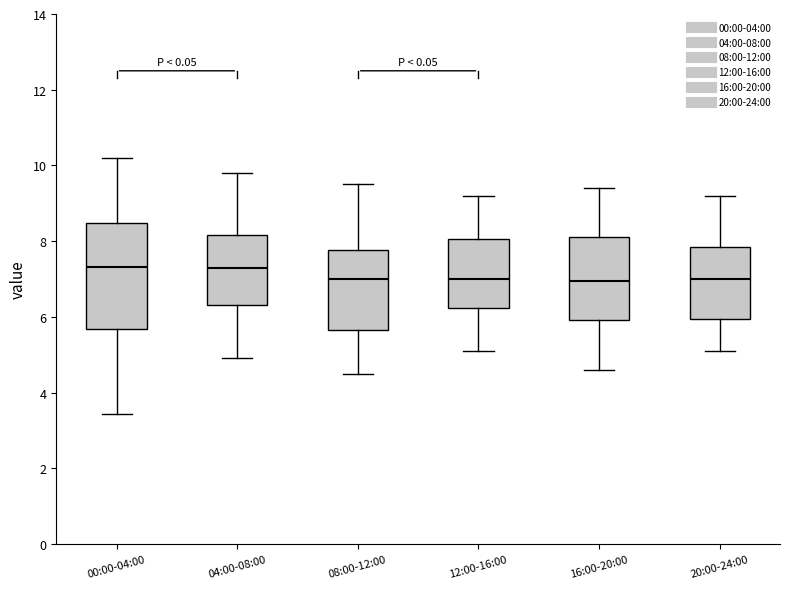

Reading left to right, transcribe this box plot: for each box, give where its median line is, the range the box spans, and where its two whiskers end, as read against the y-axis. The values are not printed on the chart, so give them approximately, as read against the axis.

00:00-04:00: median 7.4, box 5.6 to 8.4, whiskers 3.4 to 10.2
04:00-08:00: median 7.2, box 6.4 to 8.2, whiskers 5.0 to 9.8
08:00-12:00: median 7.0, box 5.6 to 7.8, whiskers 4.6 to 9.6
12:00-16:00: median 7.0, box 6.2 to 8.0, whiskers 5.2 to 9.2
16:00-20:00: median 7.0, box 6.0 to 8.2, whiskers 4.6 to 9.4
20:00-24:00: median 7.0, box 6.0 to 7.8, whiskers 5.2 to 9.2